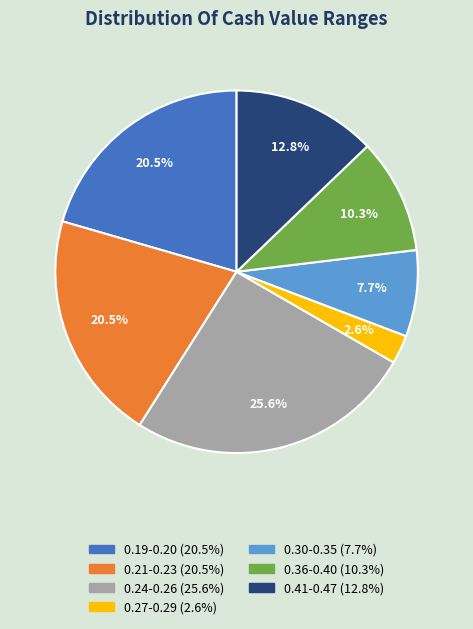

Count the number of slices in the pie.

7